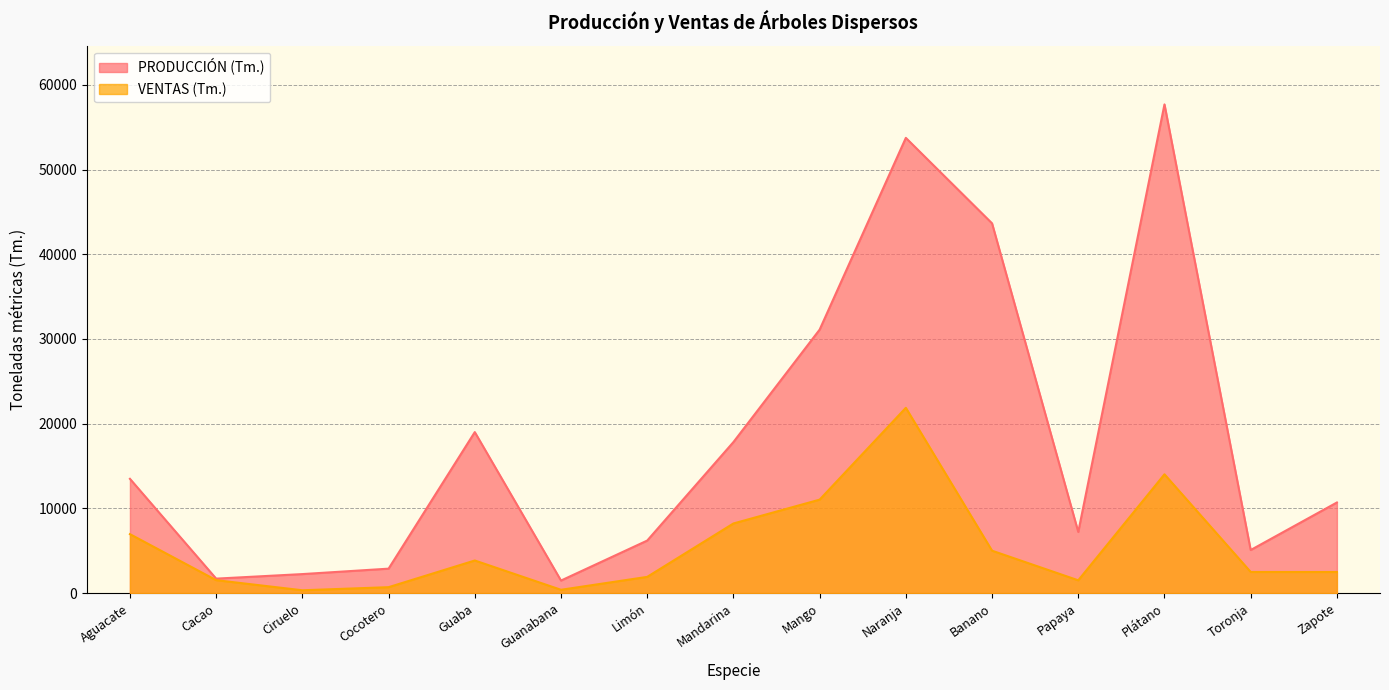

At which label does PRODUCCIÓN (Tm.) reach its minimum?

Guanabana